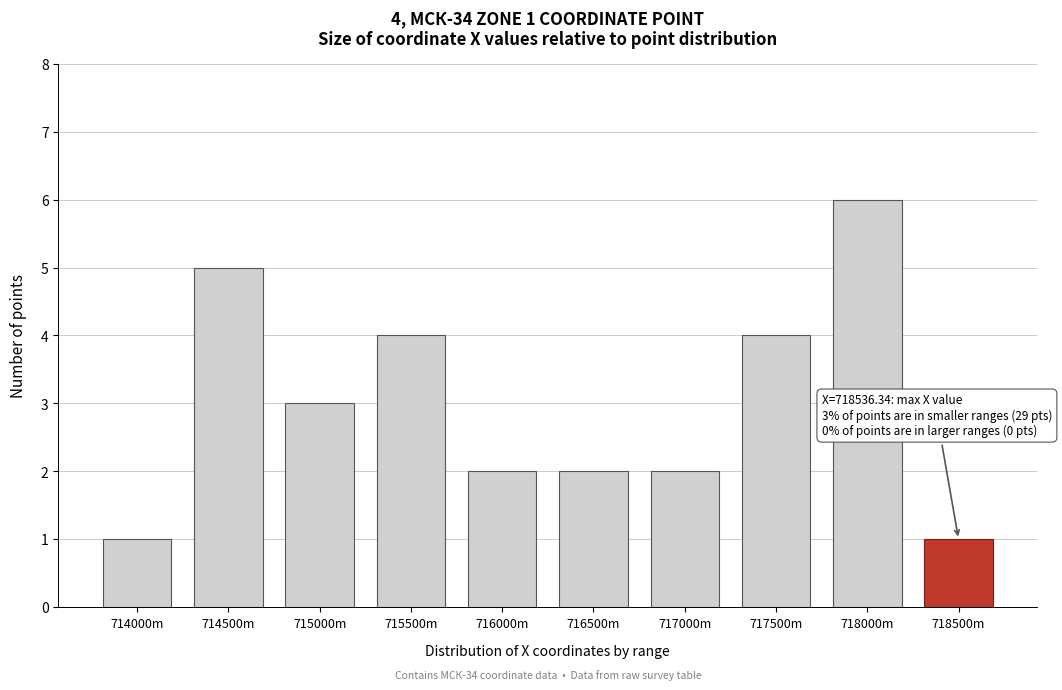

Reading left to right, what are all the values shown in this chart?

714000m=1	714500m=5	715000m=3	715500m=4	716000m=2	716500m=2	717000m=2	717500m=4	718000m=6	718500m=1